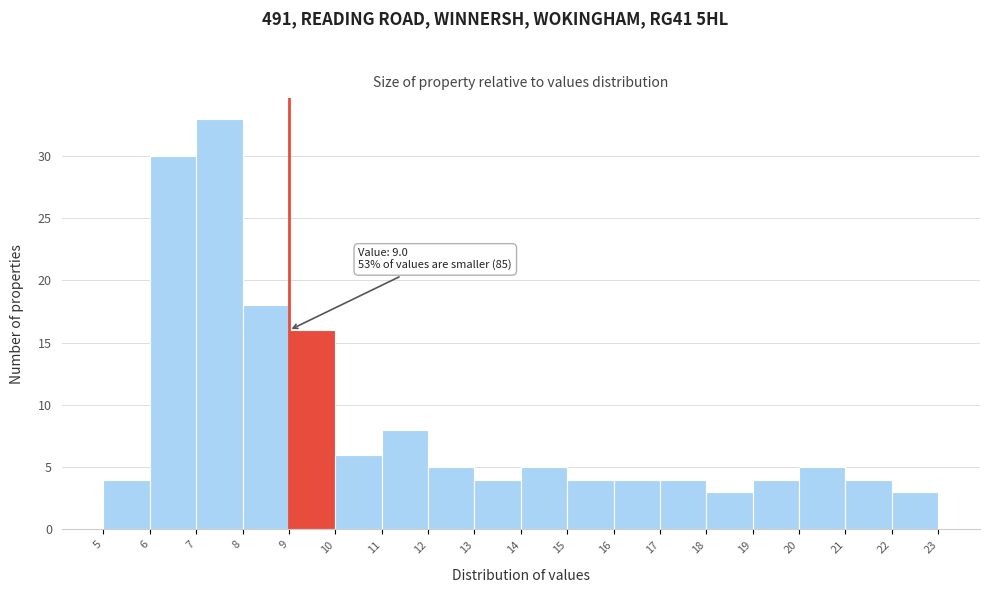

Over which range of the x-axis is the bar tallest?

7 to 8